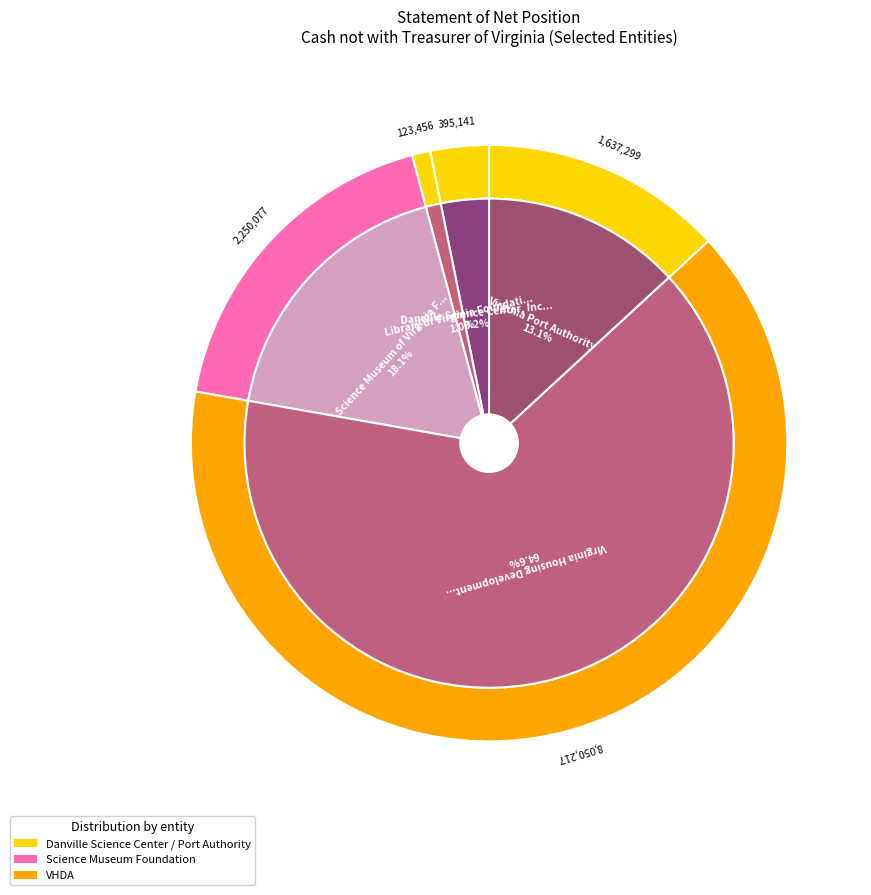

To the nearest percent, what is the difference between the Library of Virginia Foundation and Virginia Housing Development Authority slice percentages?

64%